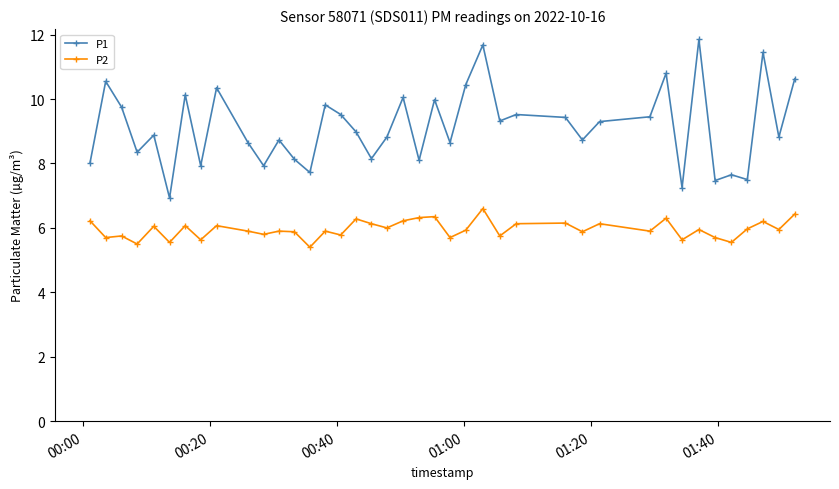

What is the value of the P1 point at the 10th from the left?

8.7